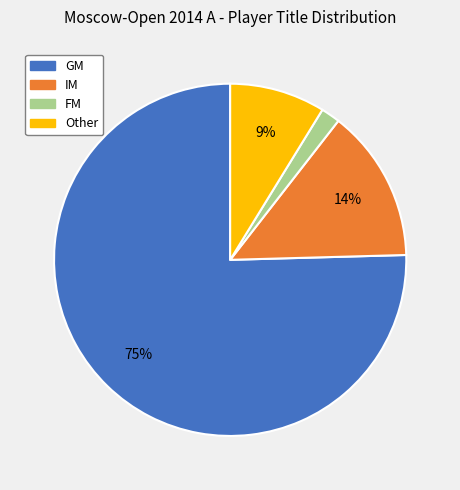

To the nearest percent, what is the combined percentage of Other and GM?

84%